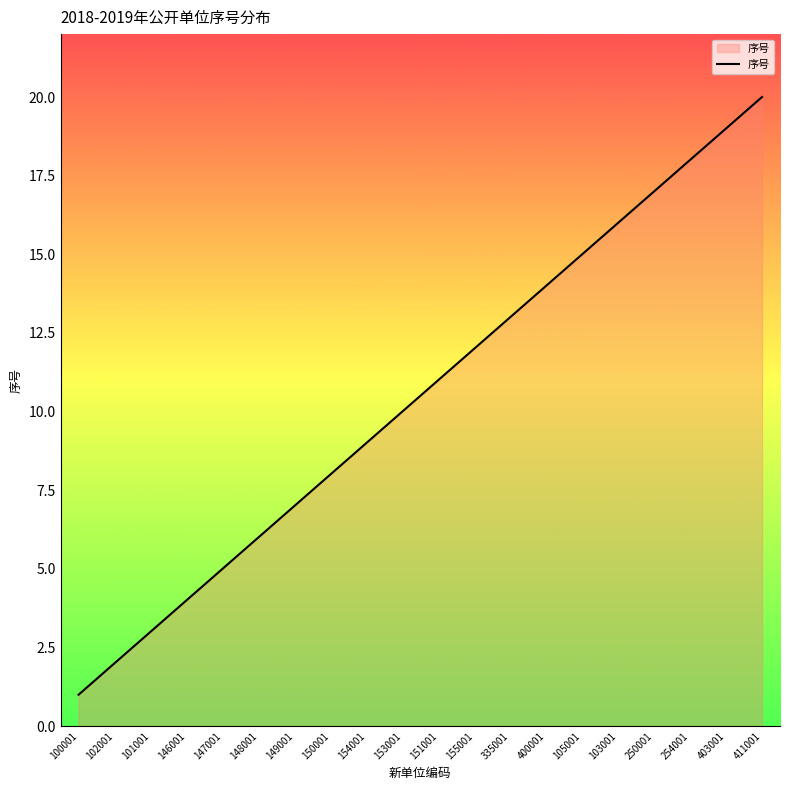

How many lines are shown in the chart?

1